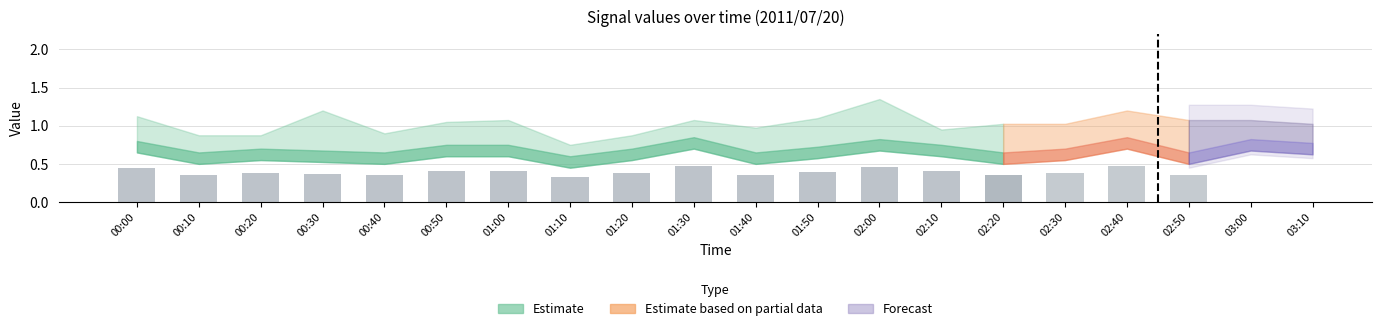

What is the approximate value at 00:00?

0.4